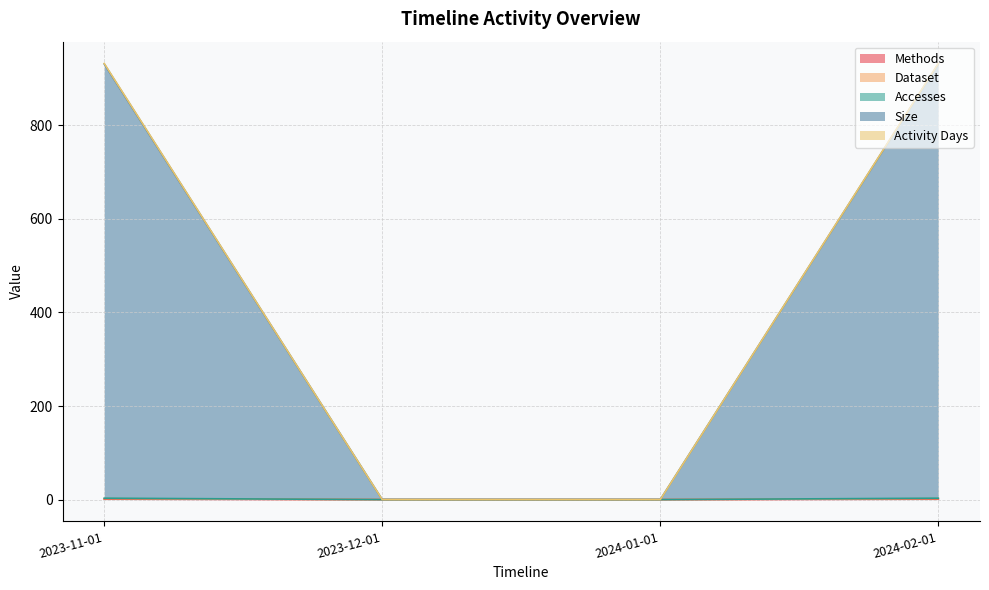

Count the Methods values in the range 0 to 1.

4